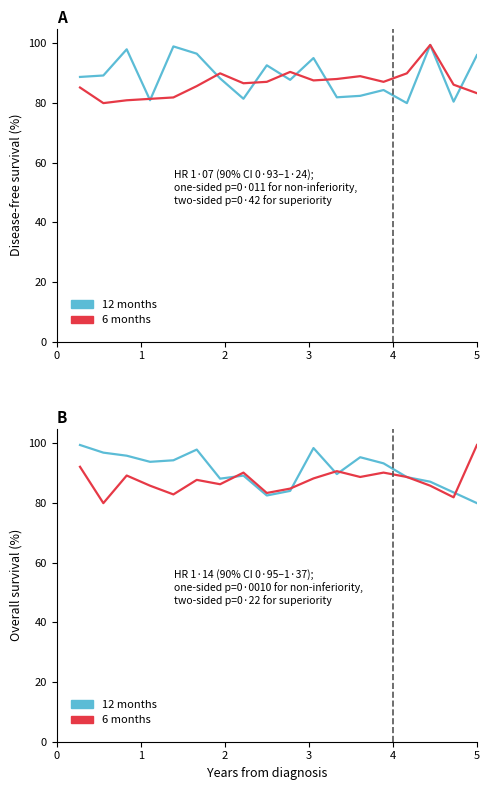

True or false: 12 months and 6 months cross at least once.

True